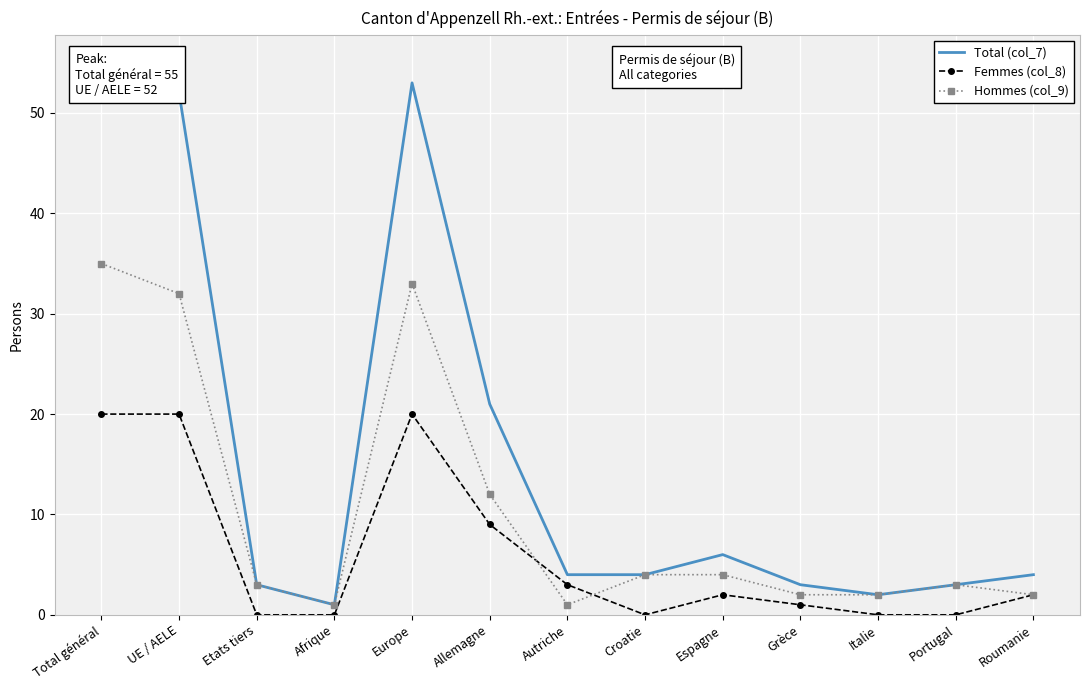

What is the value of the Hommes (col_9) point at the 5th from the left?

33